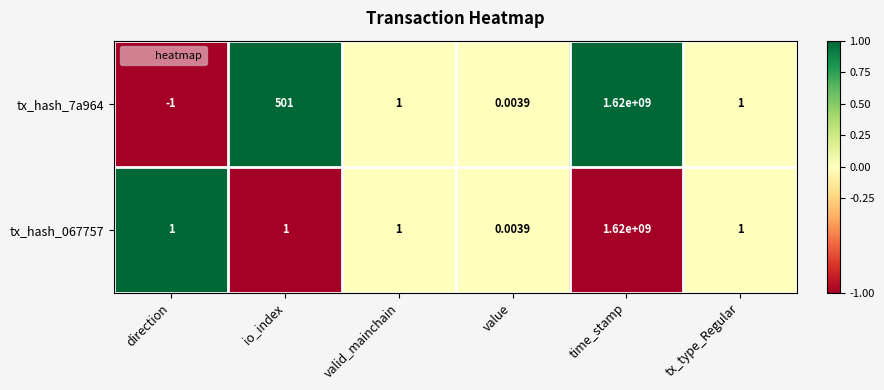

What is the smallest value displayed?

-1.0